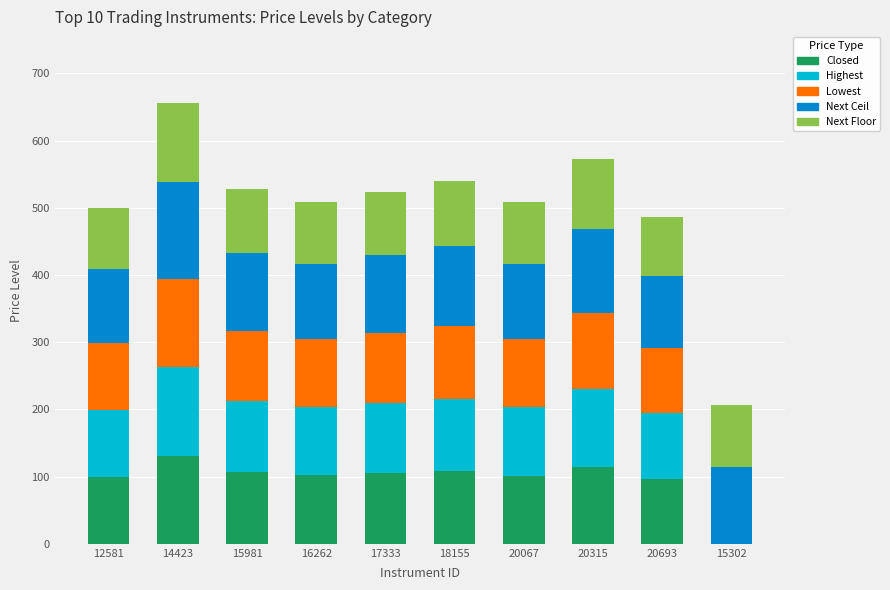

What is the total value across all series at 18155?

540.2